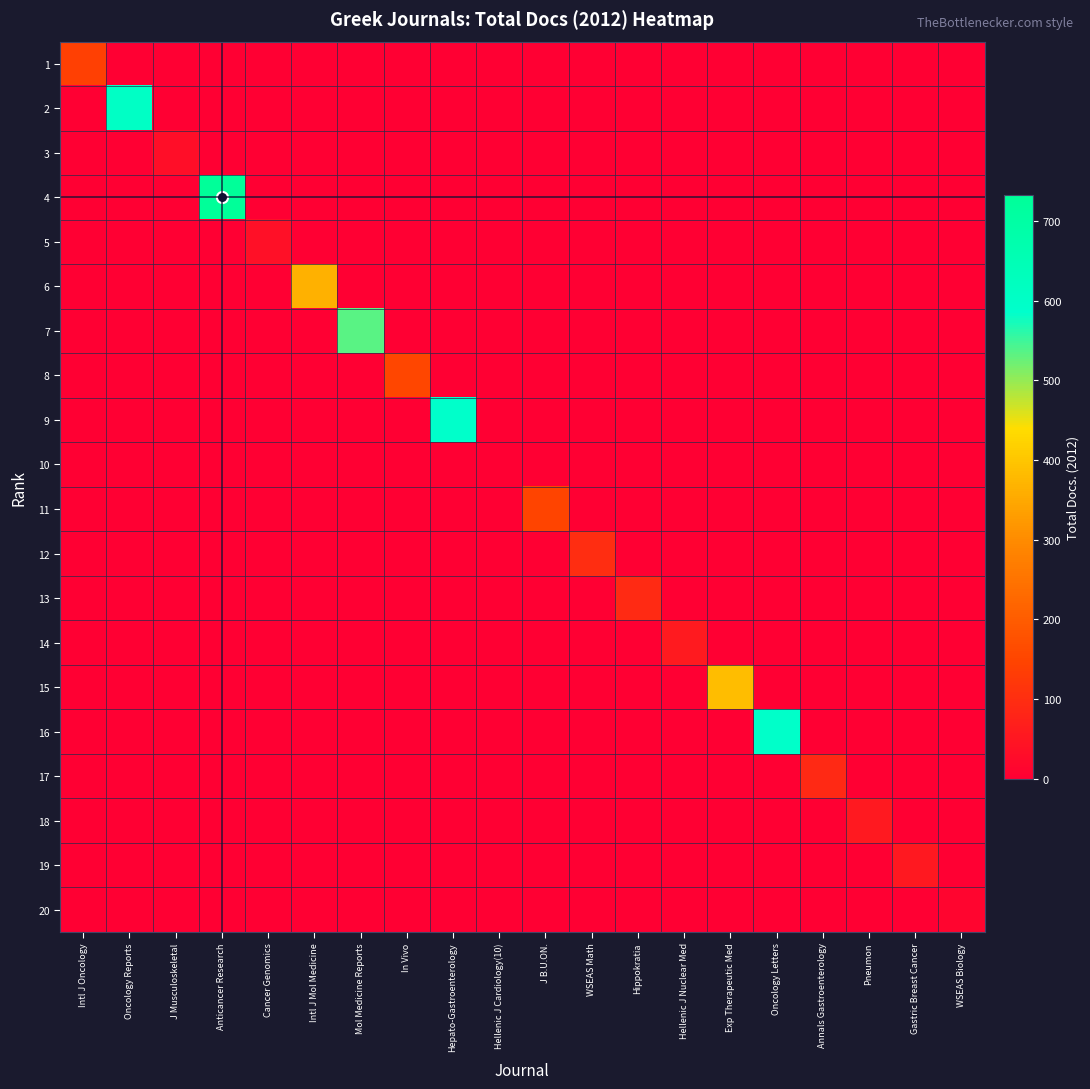

What is the spread (max minus min) of values at J B.U.ON.?

147